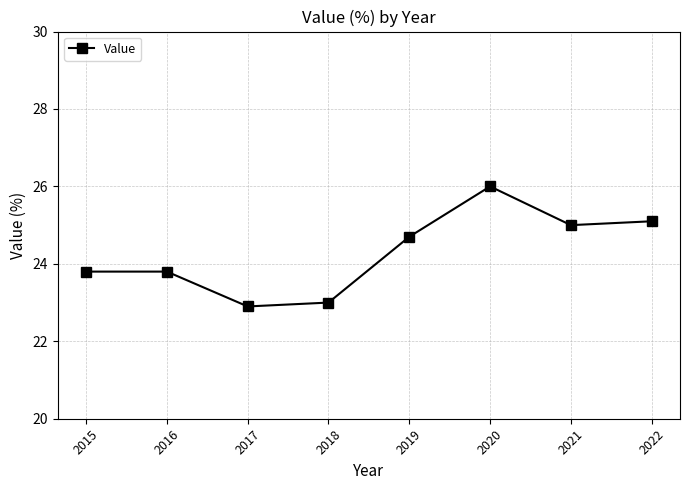

True or false: the data has more than 2 interior local peaks.

False